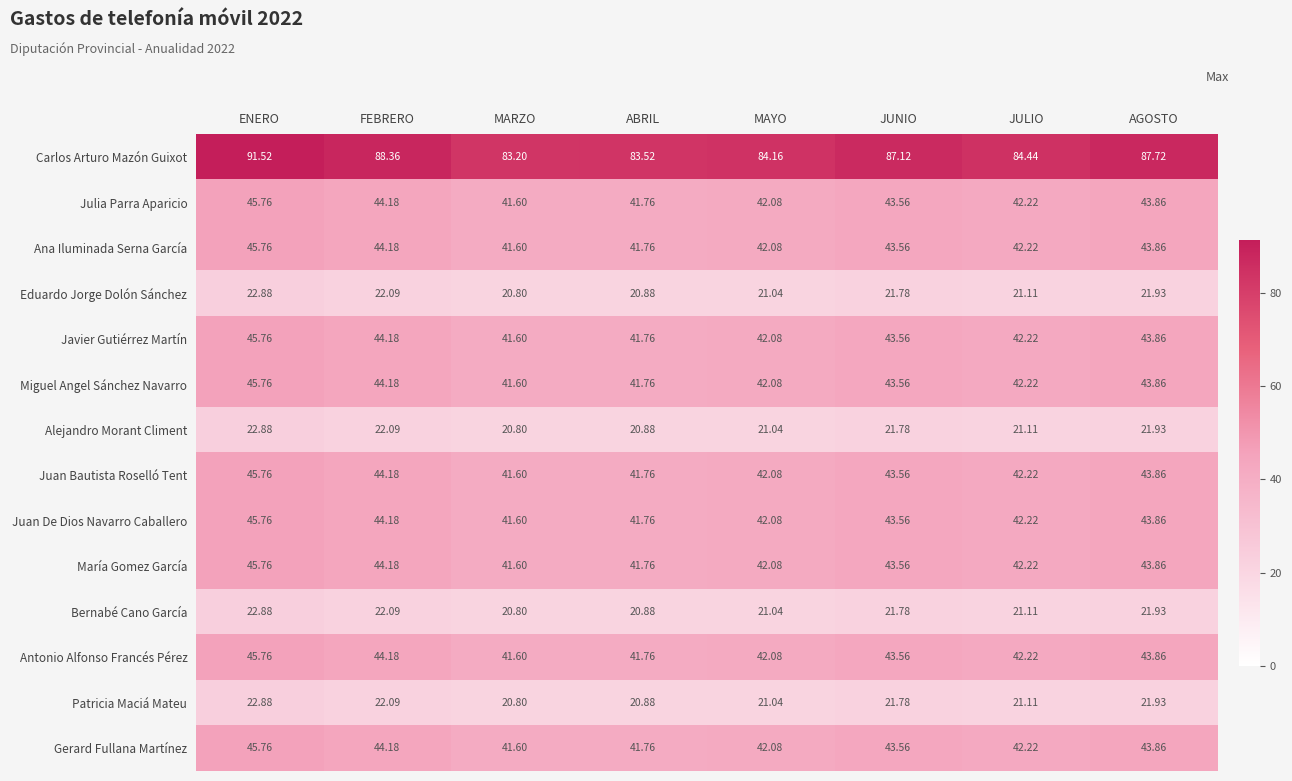

Which series has the largest total across all categories?

Carlos Arturo Mazón Guixot